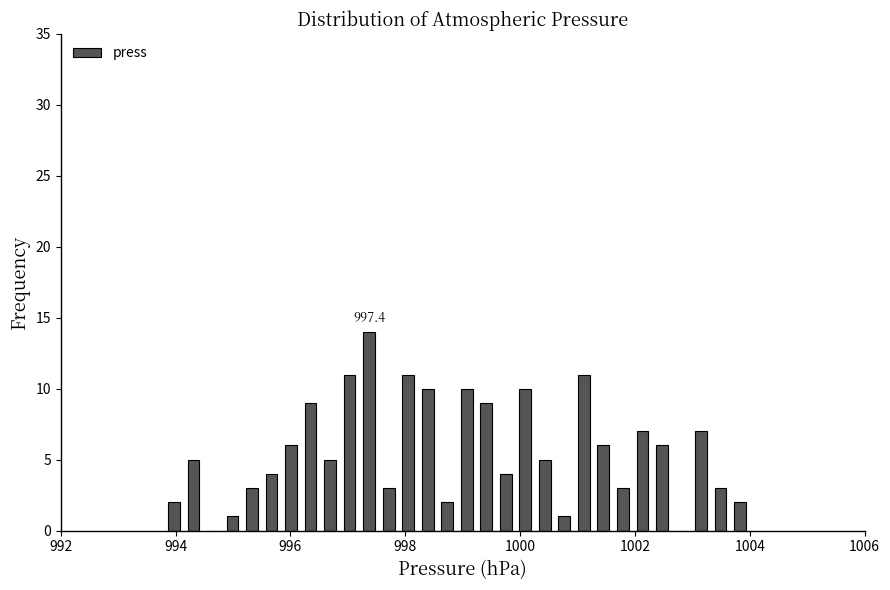

Around what value on the x-axis is the tallest bar? Give the approximate position of its centre, as read against the axis.

997.4